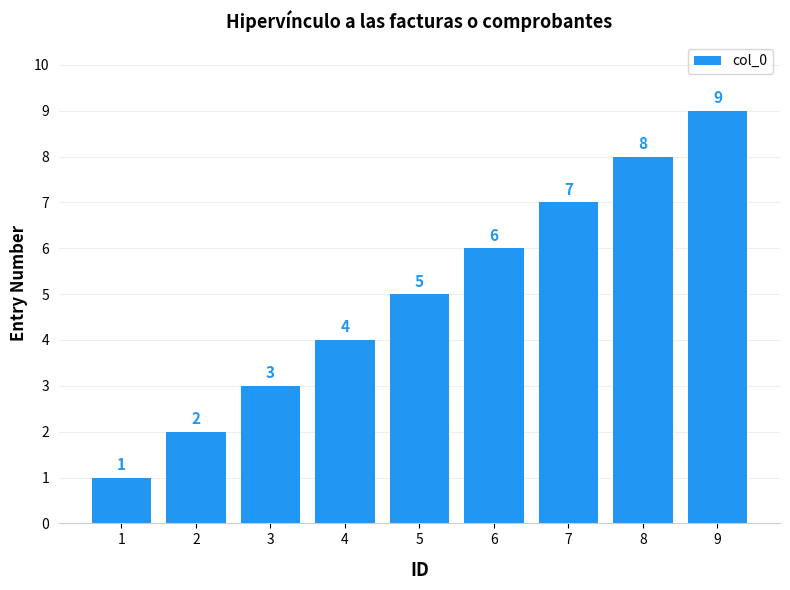

What is the change in value from 1 to 8?

+7